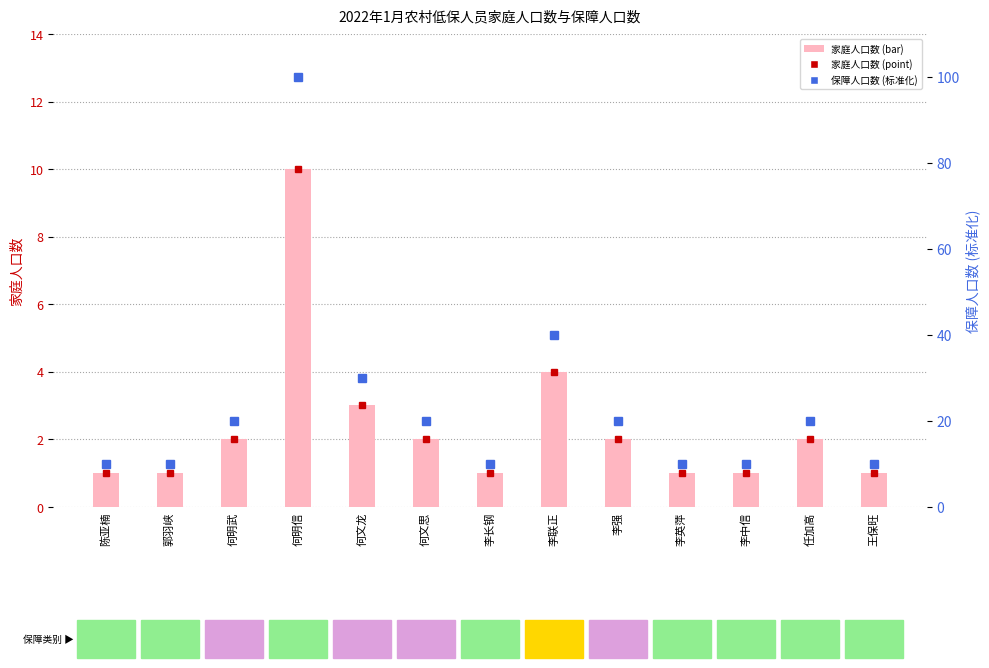

Rank the categories by 保障人口数 (% of max) value from lowest to highest.

陈亚楠, 郭羽峡, 李长钢, 李英萍, 李中信, 王保旺, 何明武, 何文思, 李强, 任加高, 何文龙, 李联正, 何明信